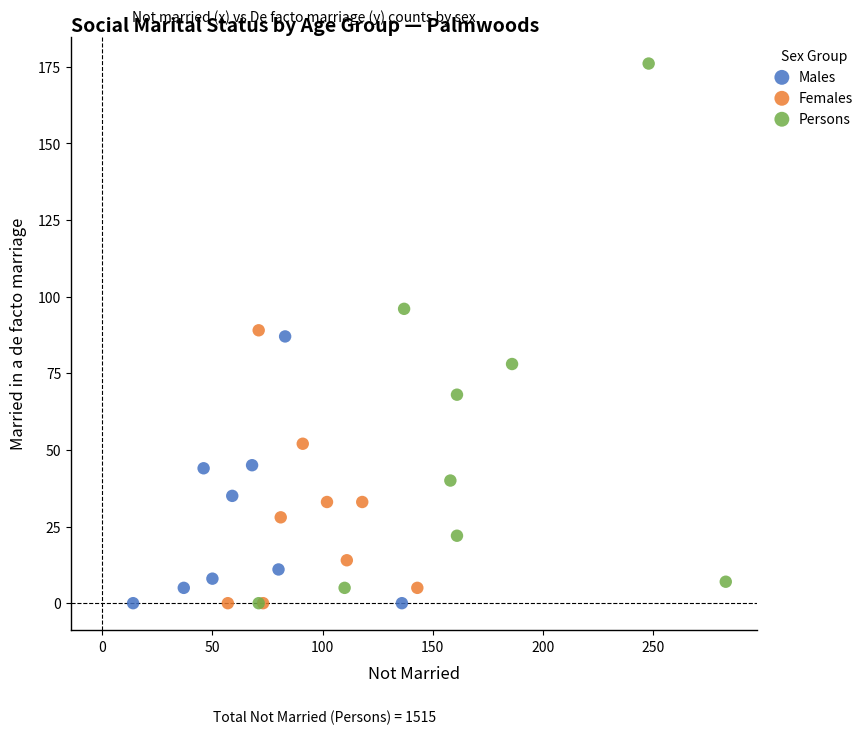

Which series has the largest Y range (max minus min)?

Persons